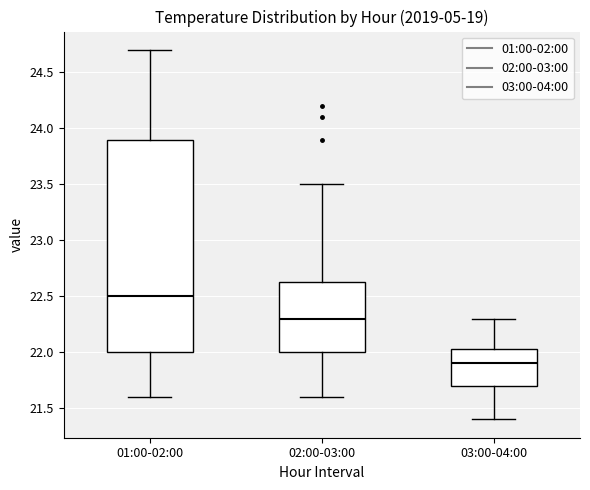

Where is the lower edge of the box for 03:00-04:00 on the y-axis? The values are not printed on the chart, so give them approximately, as read against the axis.

21.70